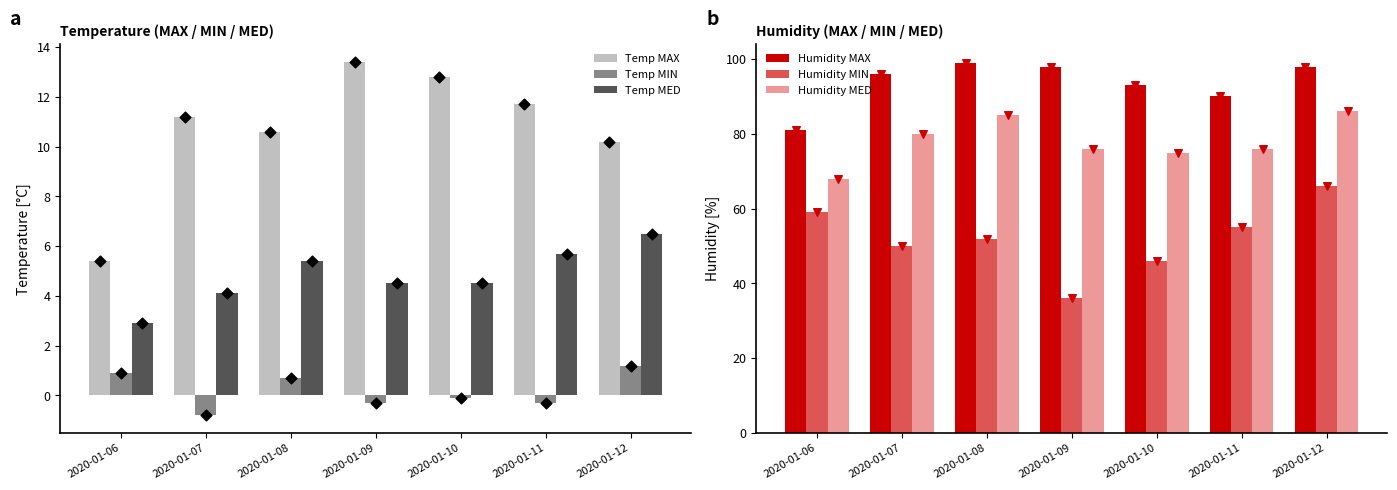

Which series has the largest total across all categories?

Humidity MAX